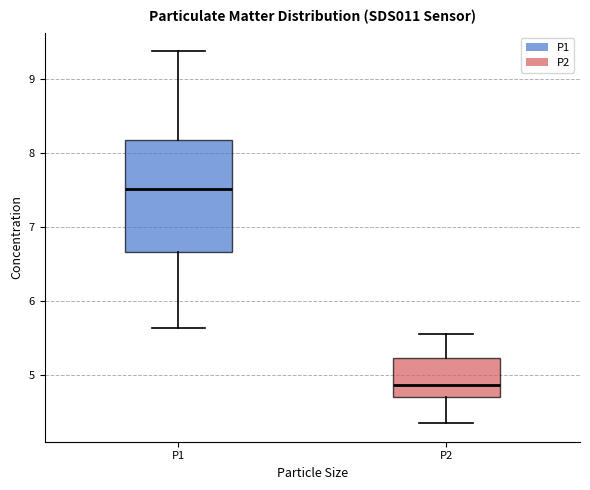

Where is the lower edge of the box for P2 on the y-axis? The values are not printed on the chart, so give them approximately, as read against the axis.

4.7